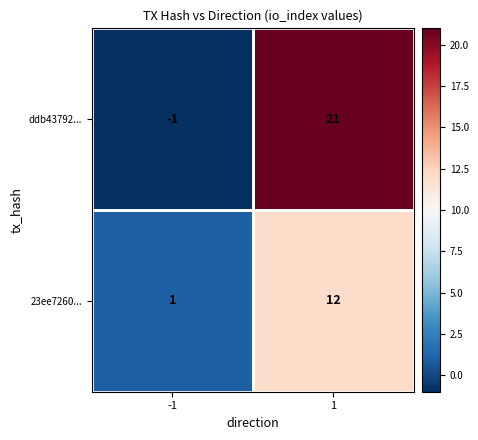

What is the difference between the ddb43792... values at -1 and 1?

22